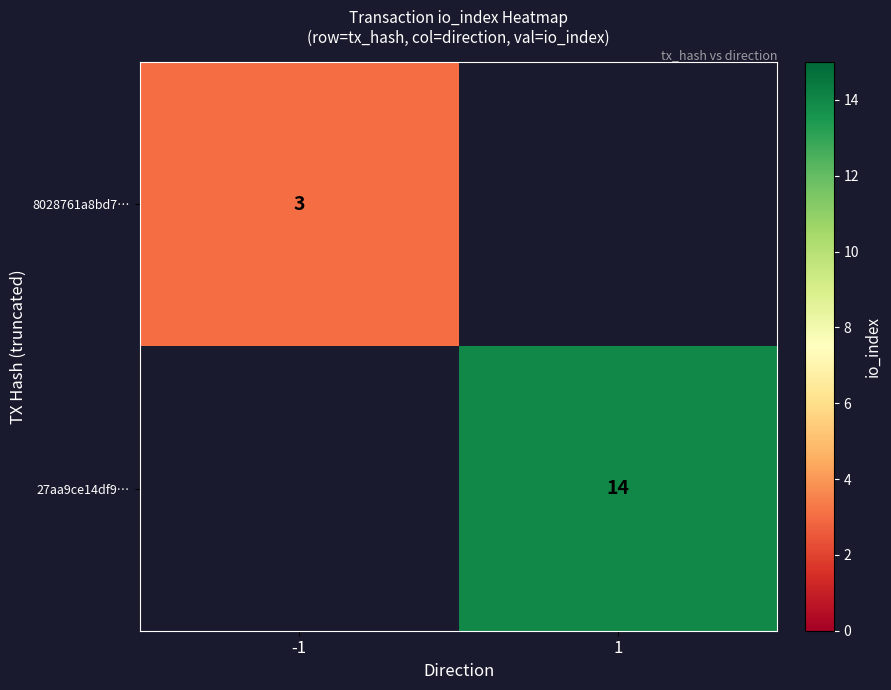

Which label corresponds to the smallest value in the chart?

-1